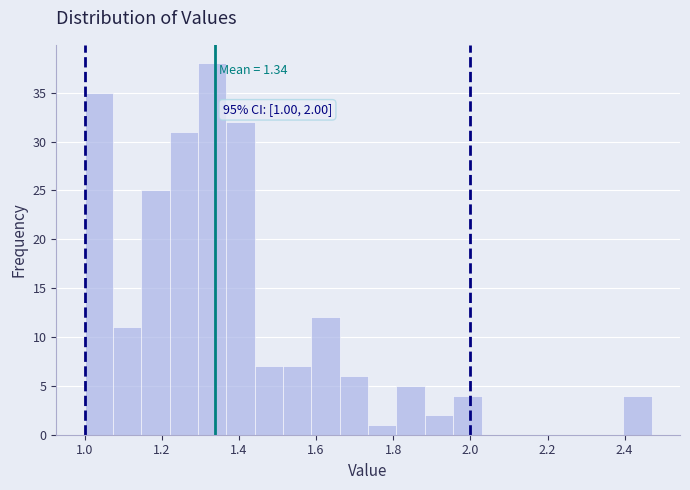

Around what value on the x-axis is the tallest bar? Give the approximate position of its centre, as read against the axis.

1.34